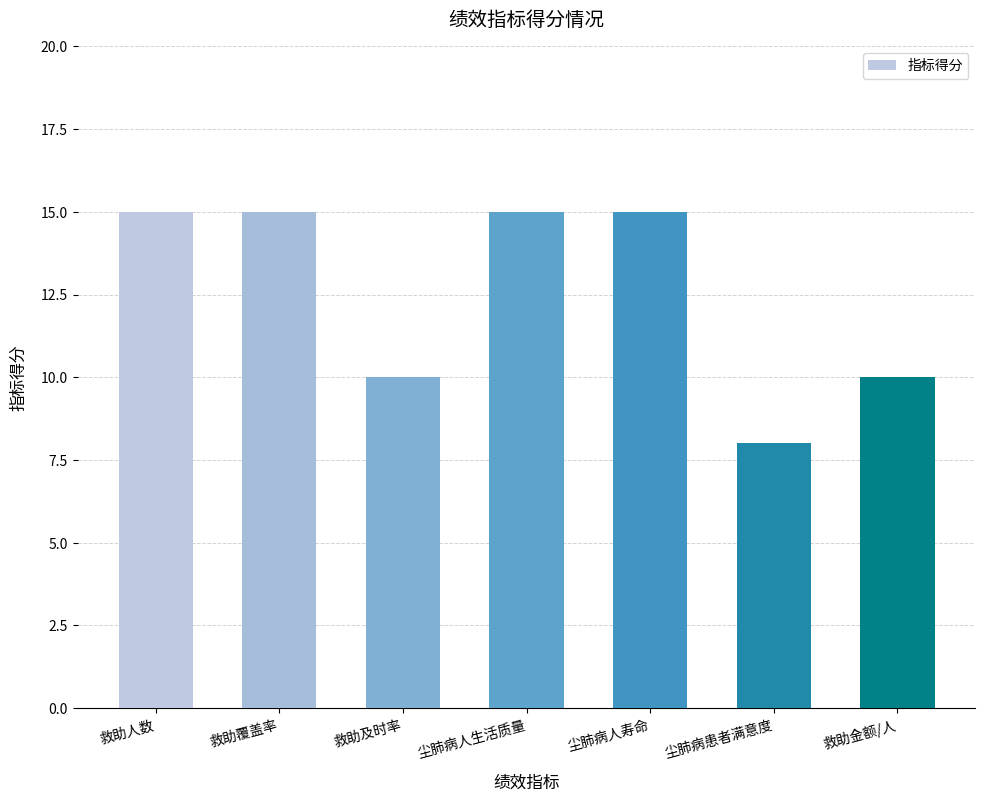

What is the change in value from 救助覆盖率 to 救助金额/人?

-5